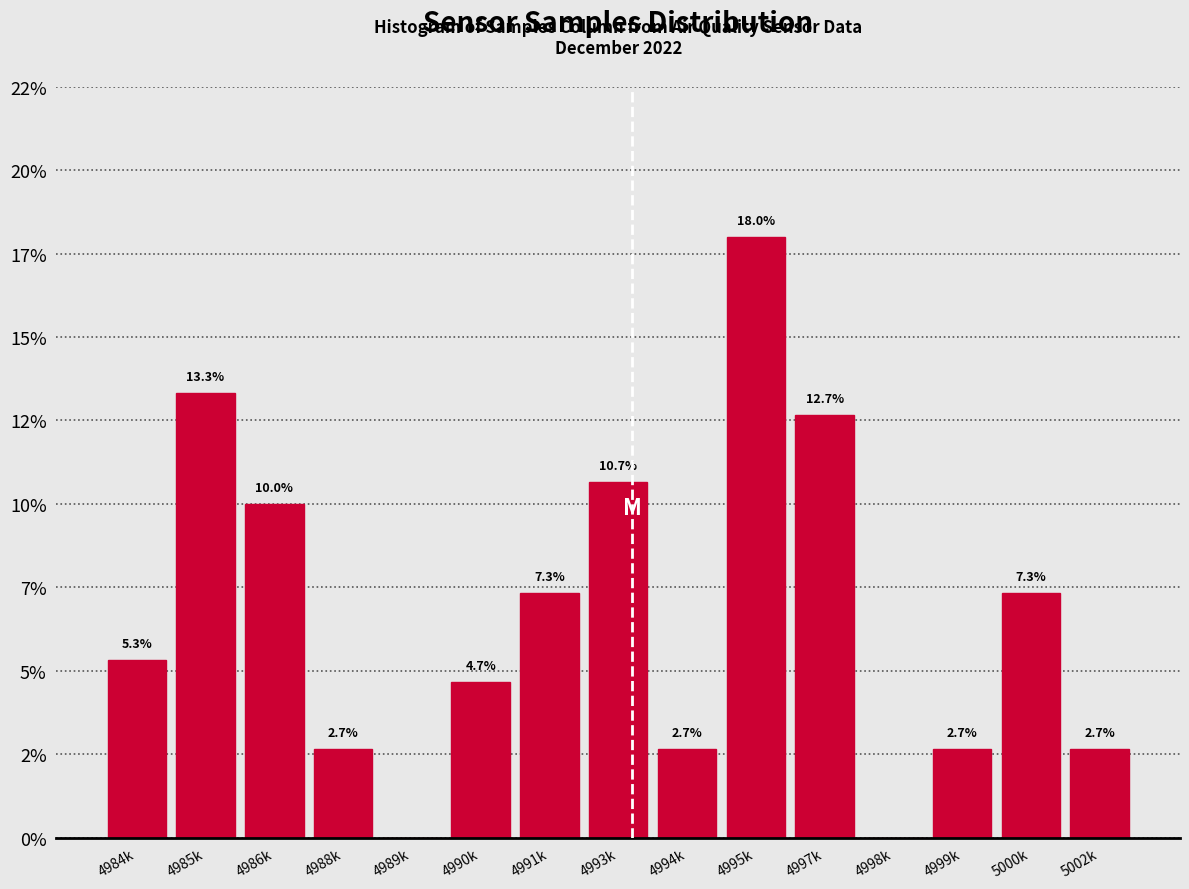

Are the bars horizontal?

No